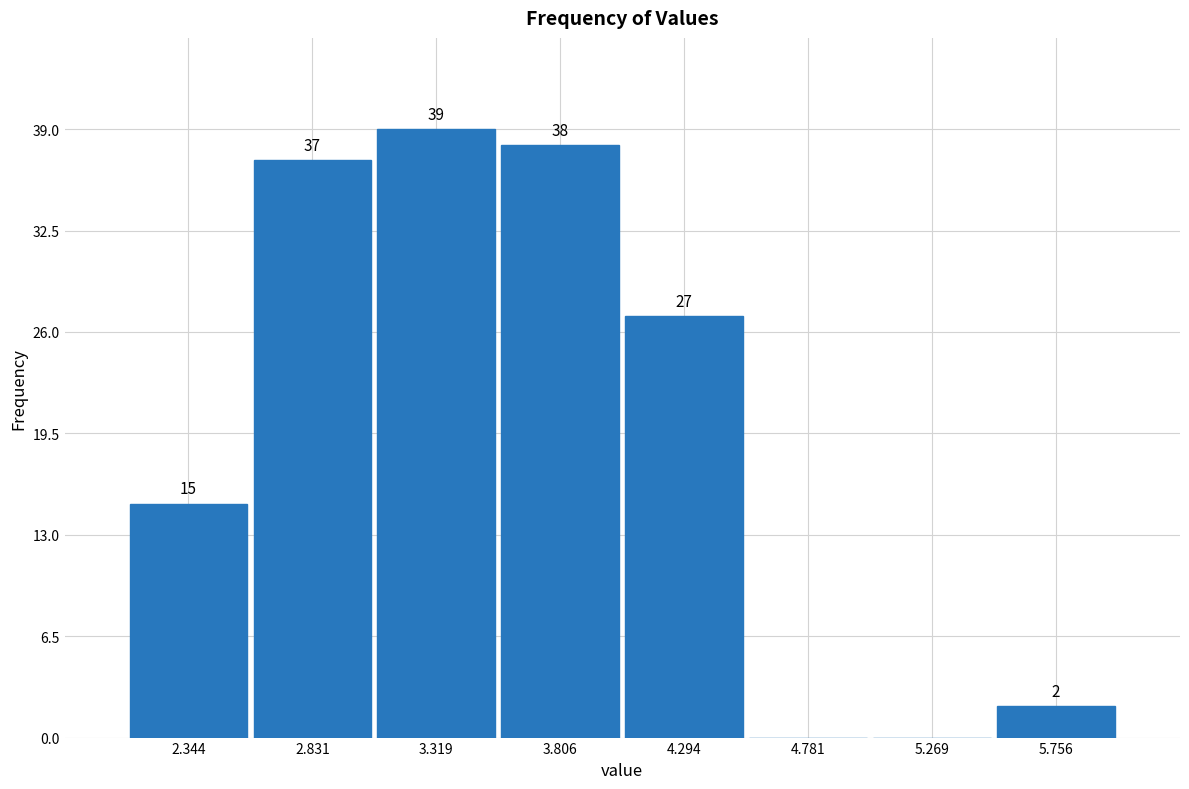

Over which range of the x-axis is the bar tallest?

3.10 to 3.55